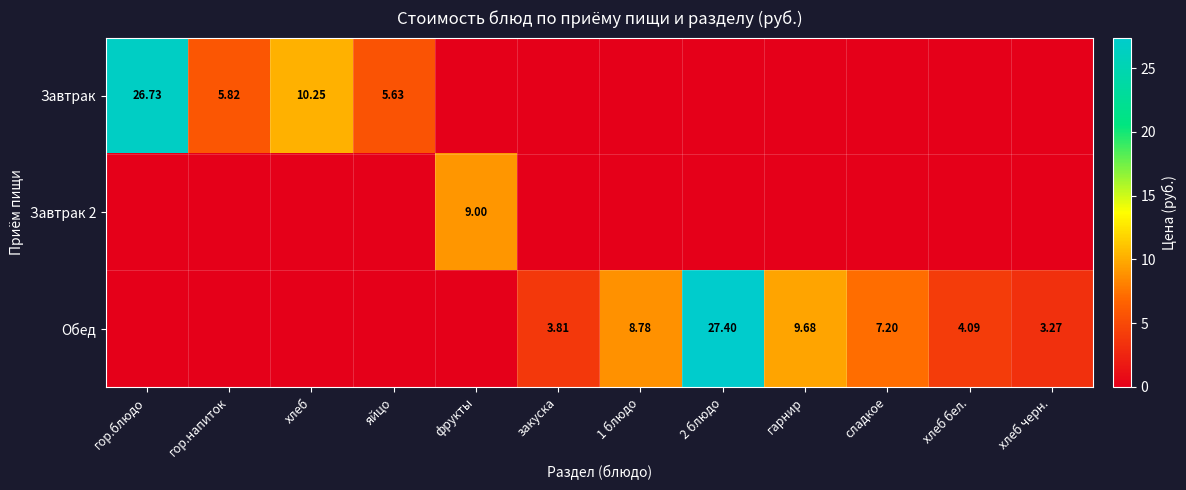

What is the difference between the maximum and minimum values in the Обед series?

27.4